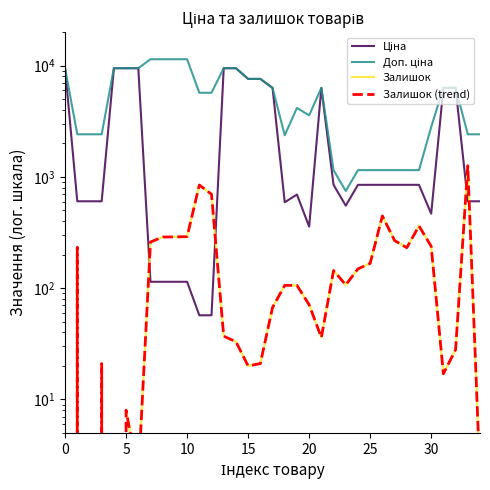

Which series has the widest spread of values?

Доп. ціна